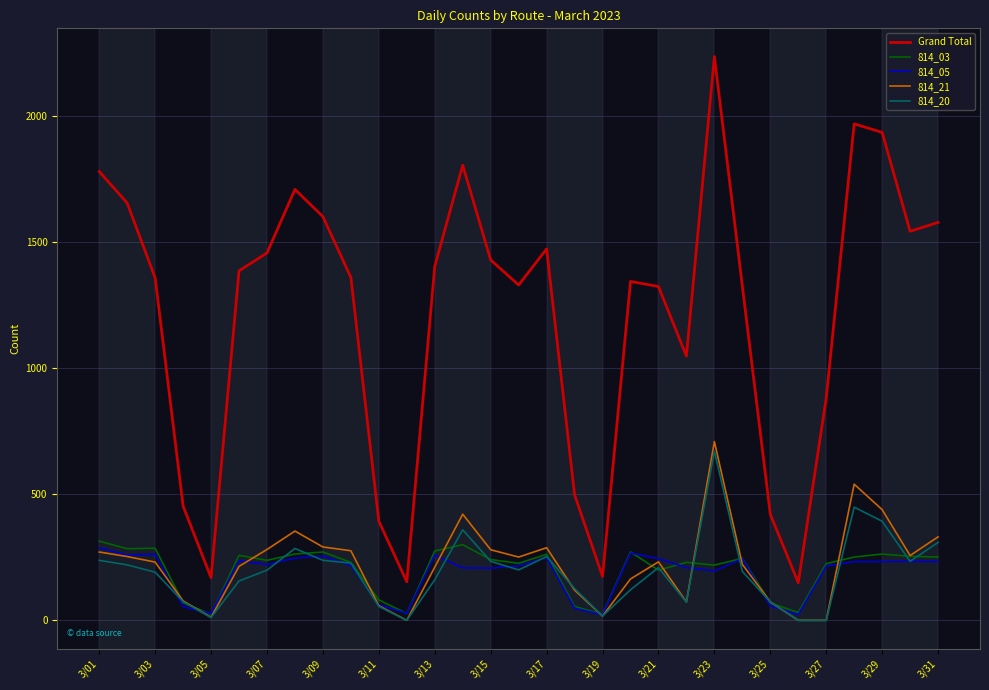

Which series has the largest total across all categories?

Grand Total